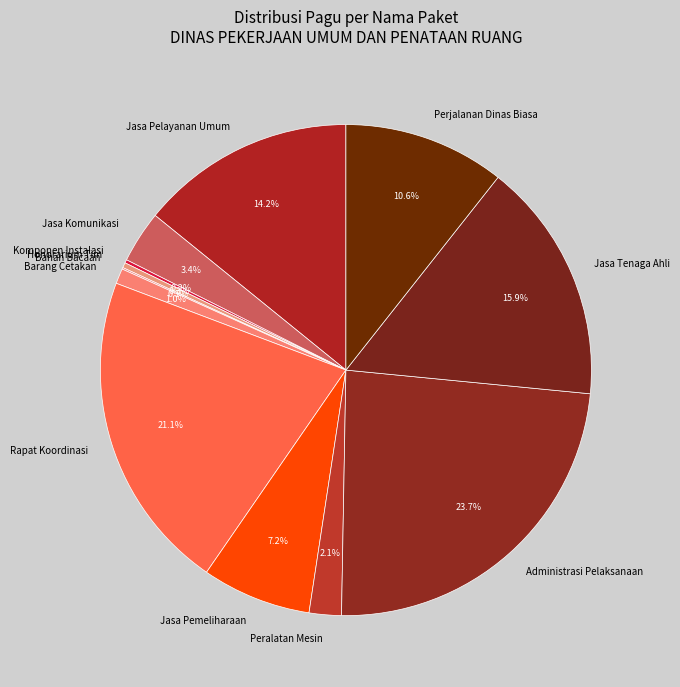

To the nearest percent, what percentage of the pie is Administrasi Pelaksanaan?

24%